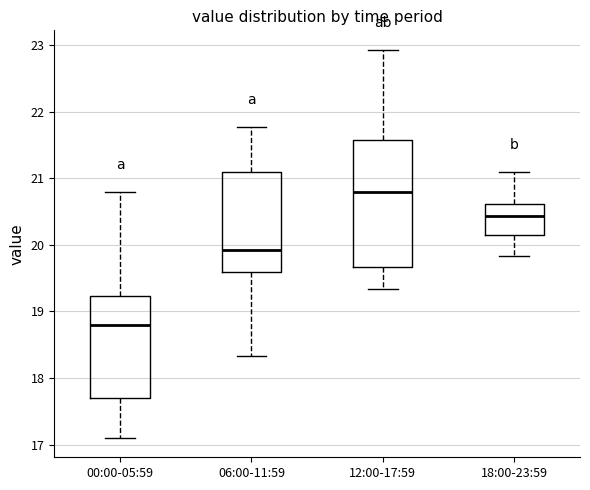

Which box is the tallest, from its lower edge to its upper edge?

12:00-17:59